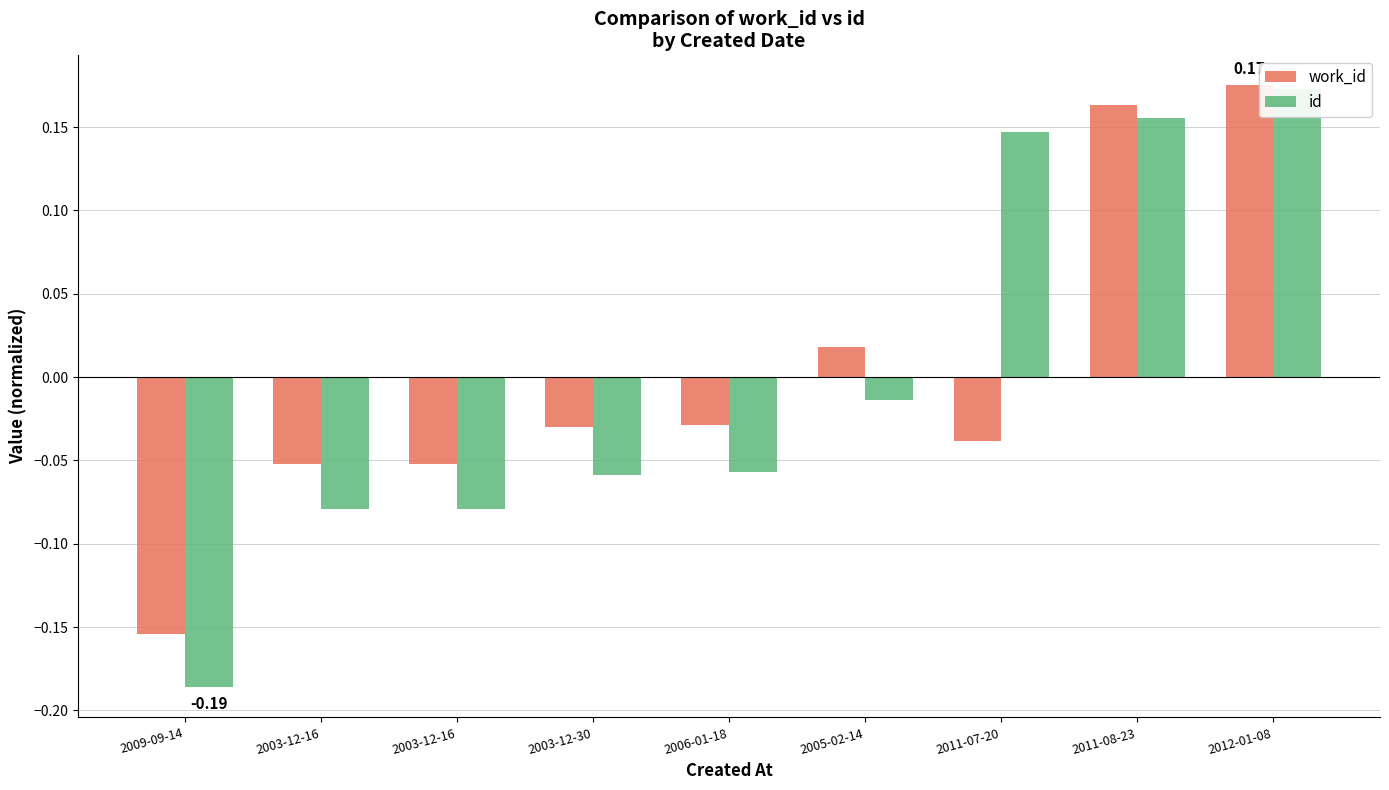

Which series has the largest range (max minus min)?

id